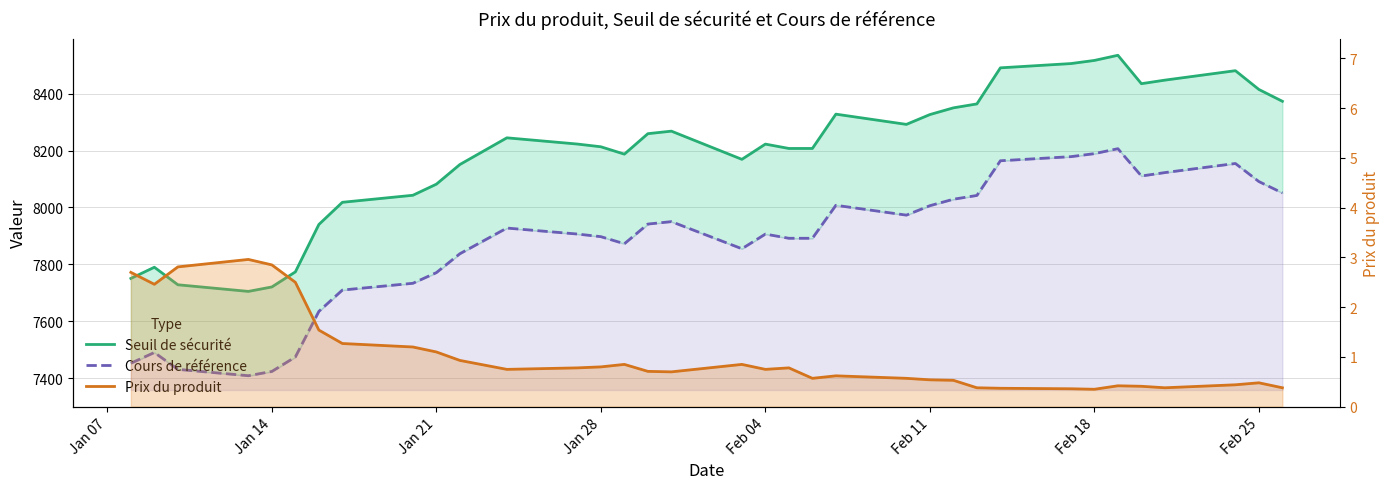

Does the chart display data point markers on the line(s)?

No